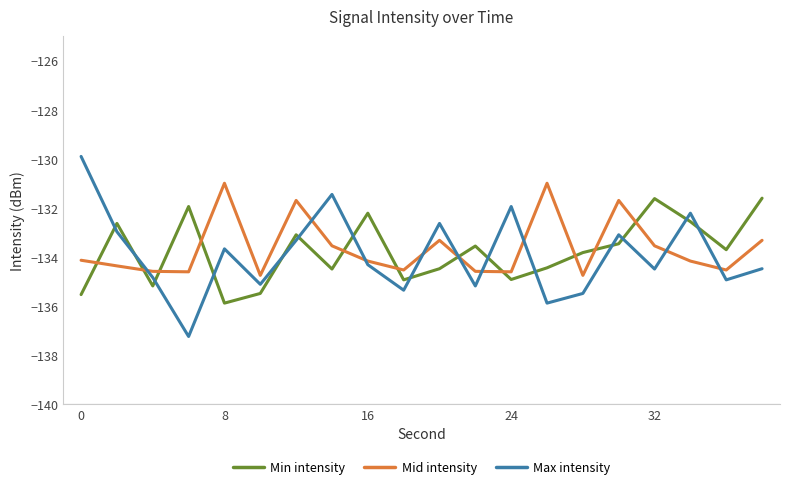

Rank the series by their maximum value, from lowest to highest.

Min intensity, Mid intensity, Max intensity